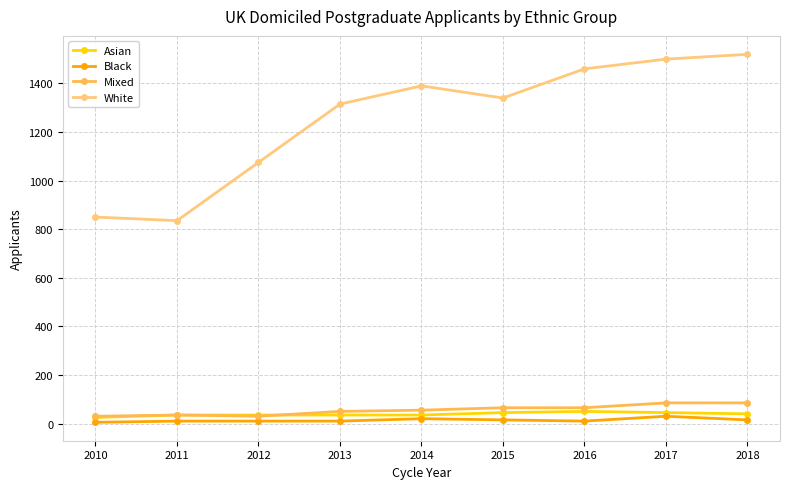

True or false: White has a value of 885 at 2015.

False